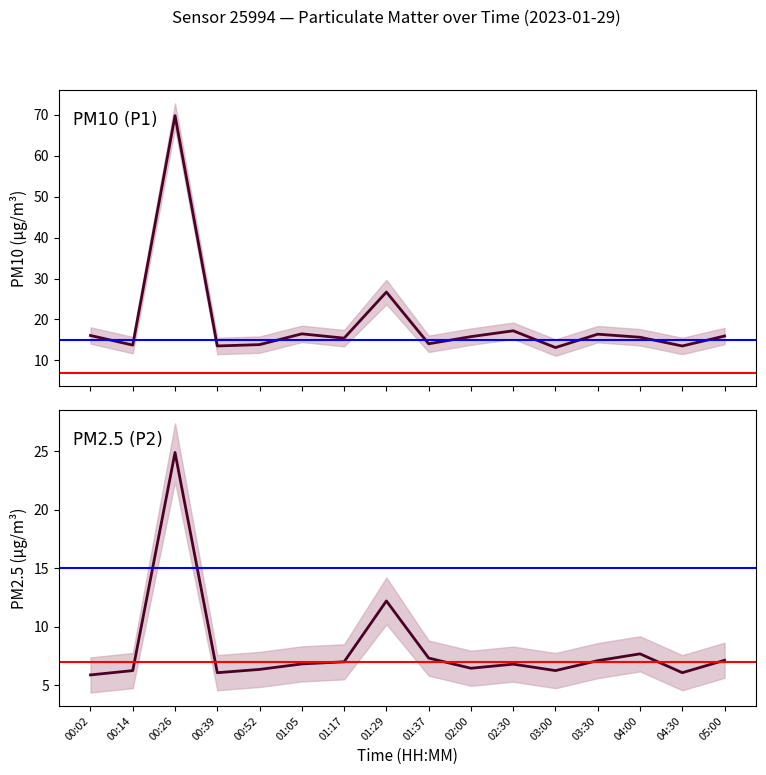

Reading left to right, extract all data points from this chart.

P1: 16.1	13.7	69.8	13.5	13.8	16.5	15.4	26.7	14.1	15.8	17.2	13.1	16.4	15.7	13.5	15.9
P2: 5.9	6.2	24.9	6.1	6.3	6.8	7.0	12.2	7.3	6.5	6.8	6.2	7.1	7.7	6.1	7.1